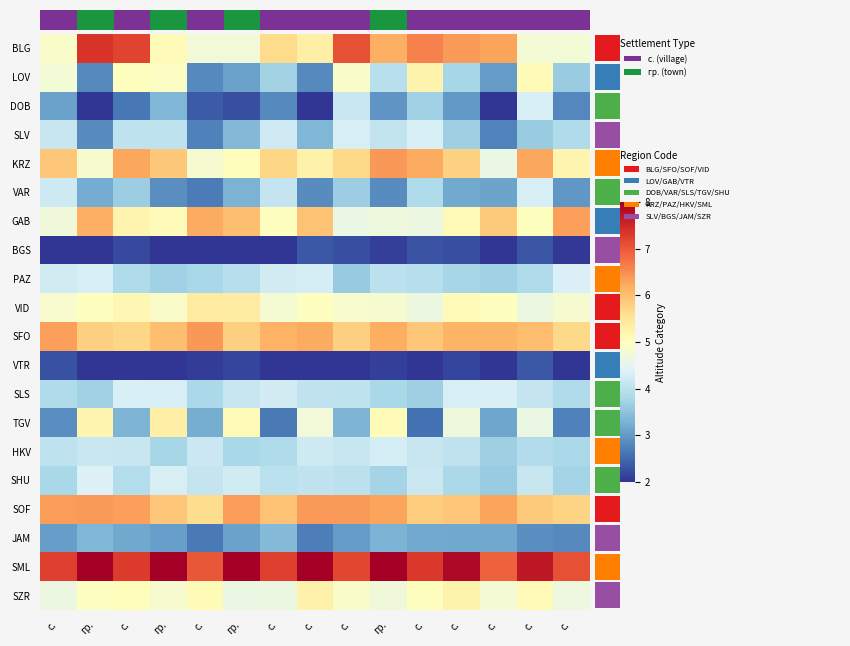

How many series are shown in this chart?

20